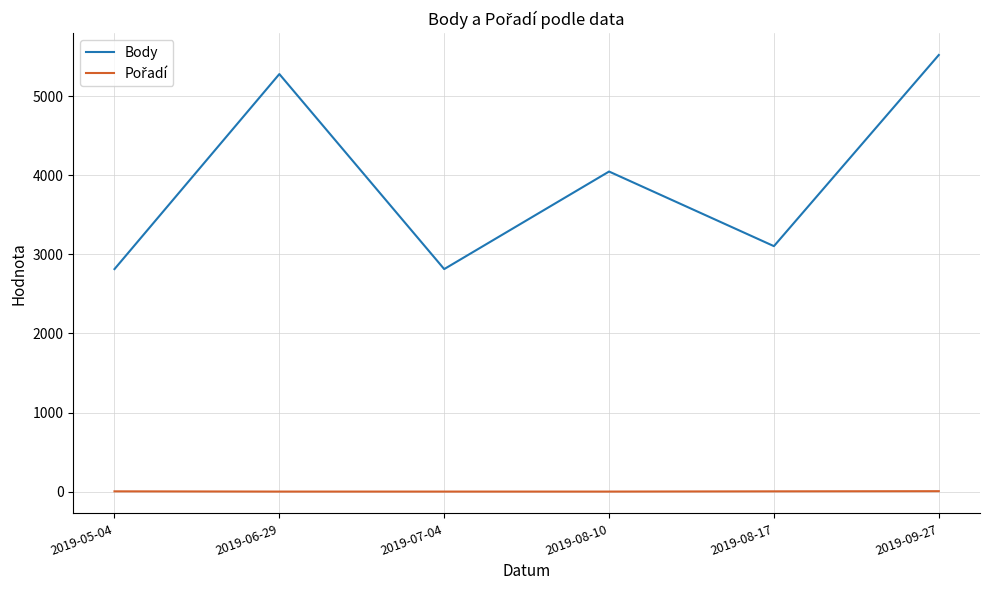

Between 2019-07-04 and 2019-09-27, which series saw the biggest shift?

Body